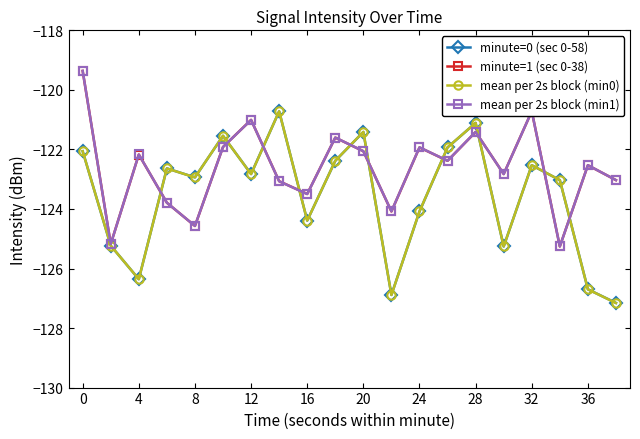

Which series has the widest spread of values?

mean per 2s block (min0)